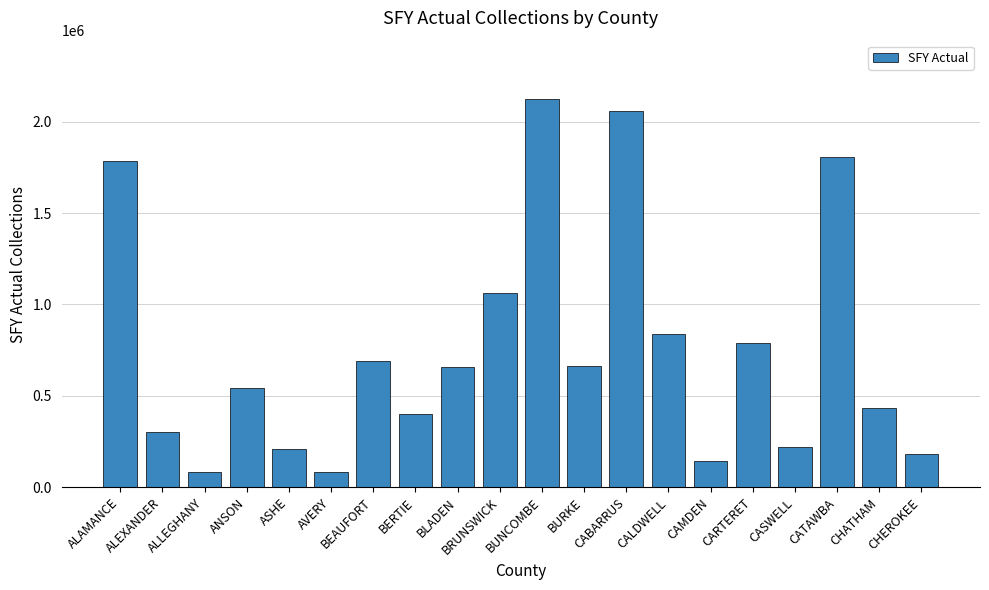

The chart shows a value of 1098517.6 at CALDWELL. True or false?

False